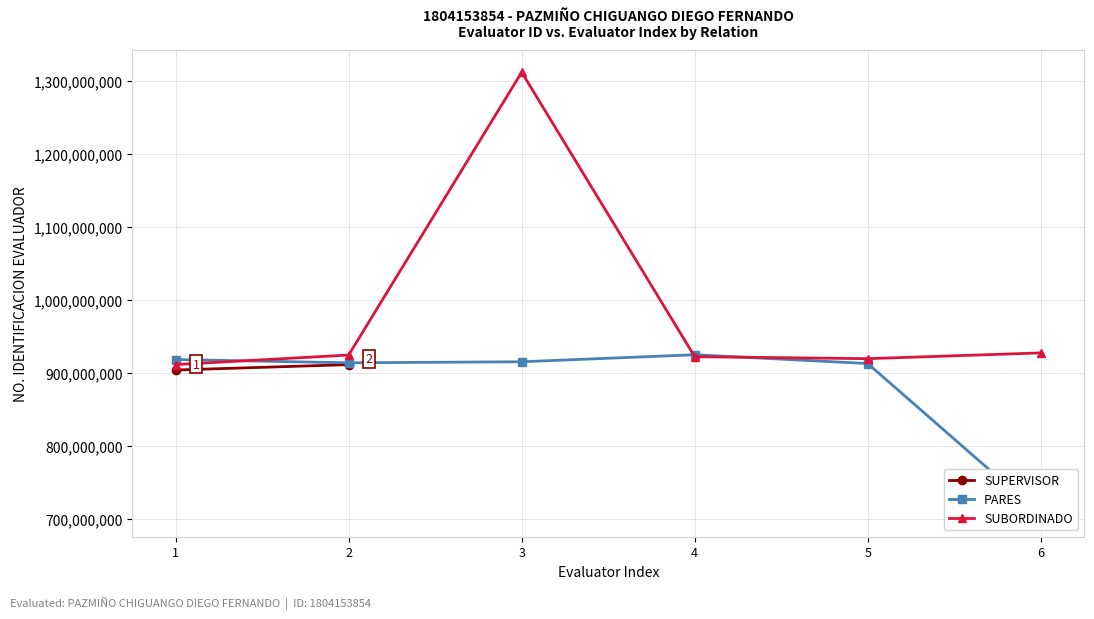

What is the spread (max minus min) of values at 3?

396901674